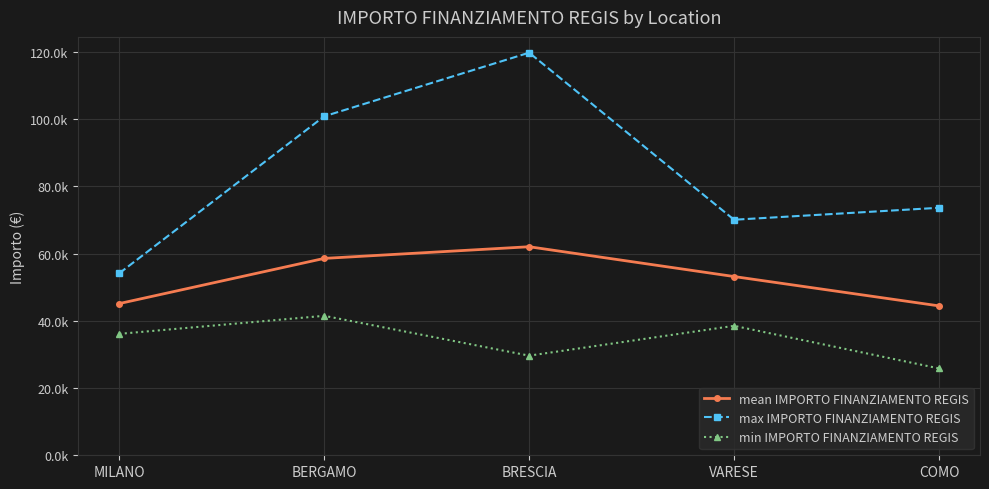

Is it true that mean IMPORTO FINANZIAMENTO REGIS equals 100088.3 at BRESCIA?

False